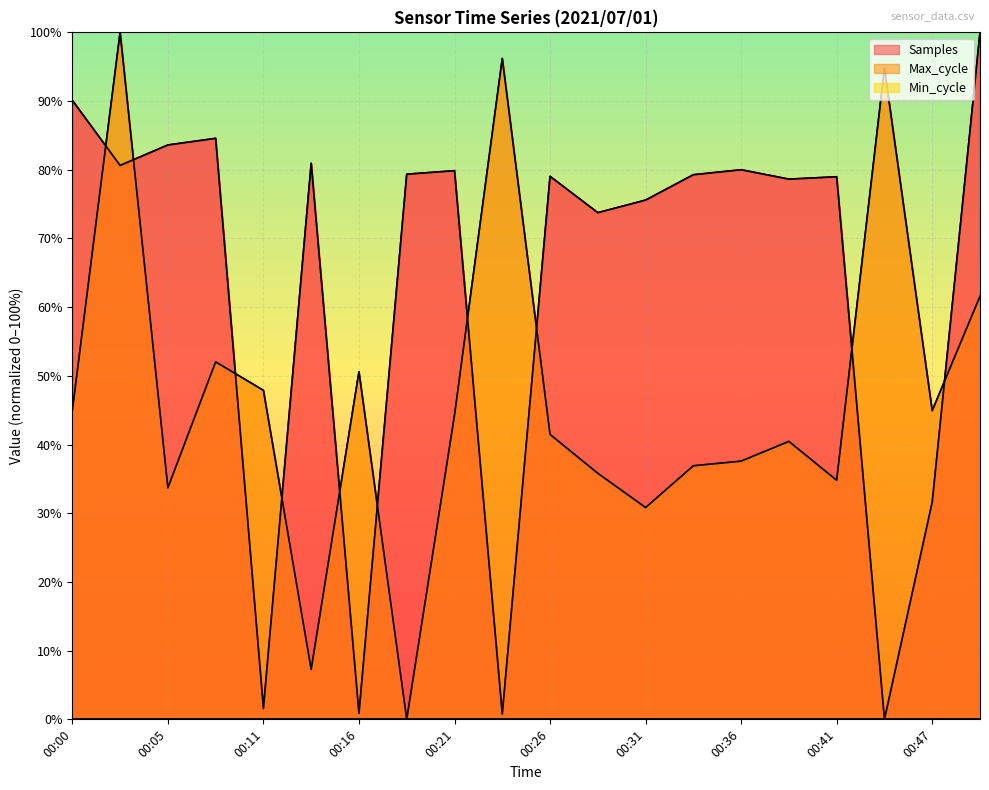

True or false: Max_cycle and Samples cross at least once.

True